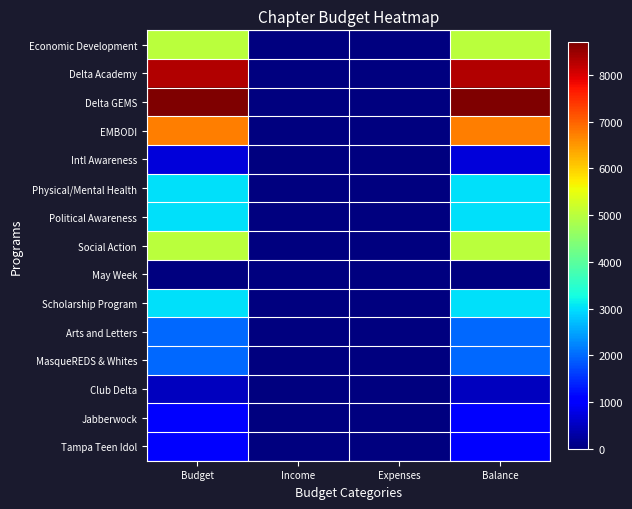

Rank the series at Expenses from highest to lowest value.

Economic Development, Delta Academy, Delta GEMS, EMBODI, Intl Awareness, Physical/Mental Health, Political Awareness, Social Action, May Week, Scholarship Program, Arts and Letters, MasqueREDS & Whites, Club Delta, Jabberwock, Tampa Teen Idol